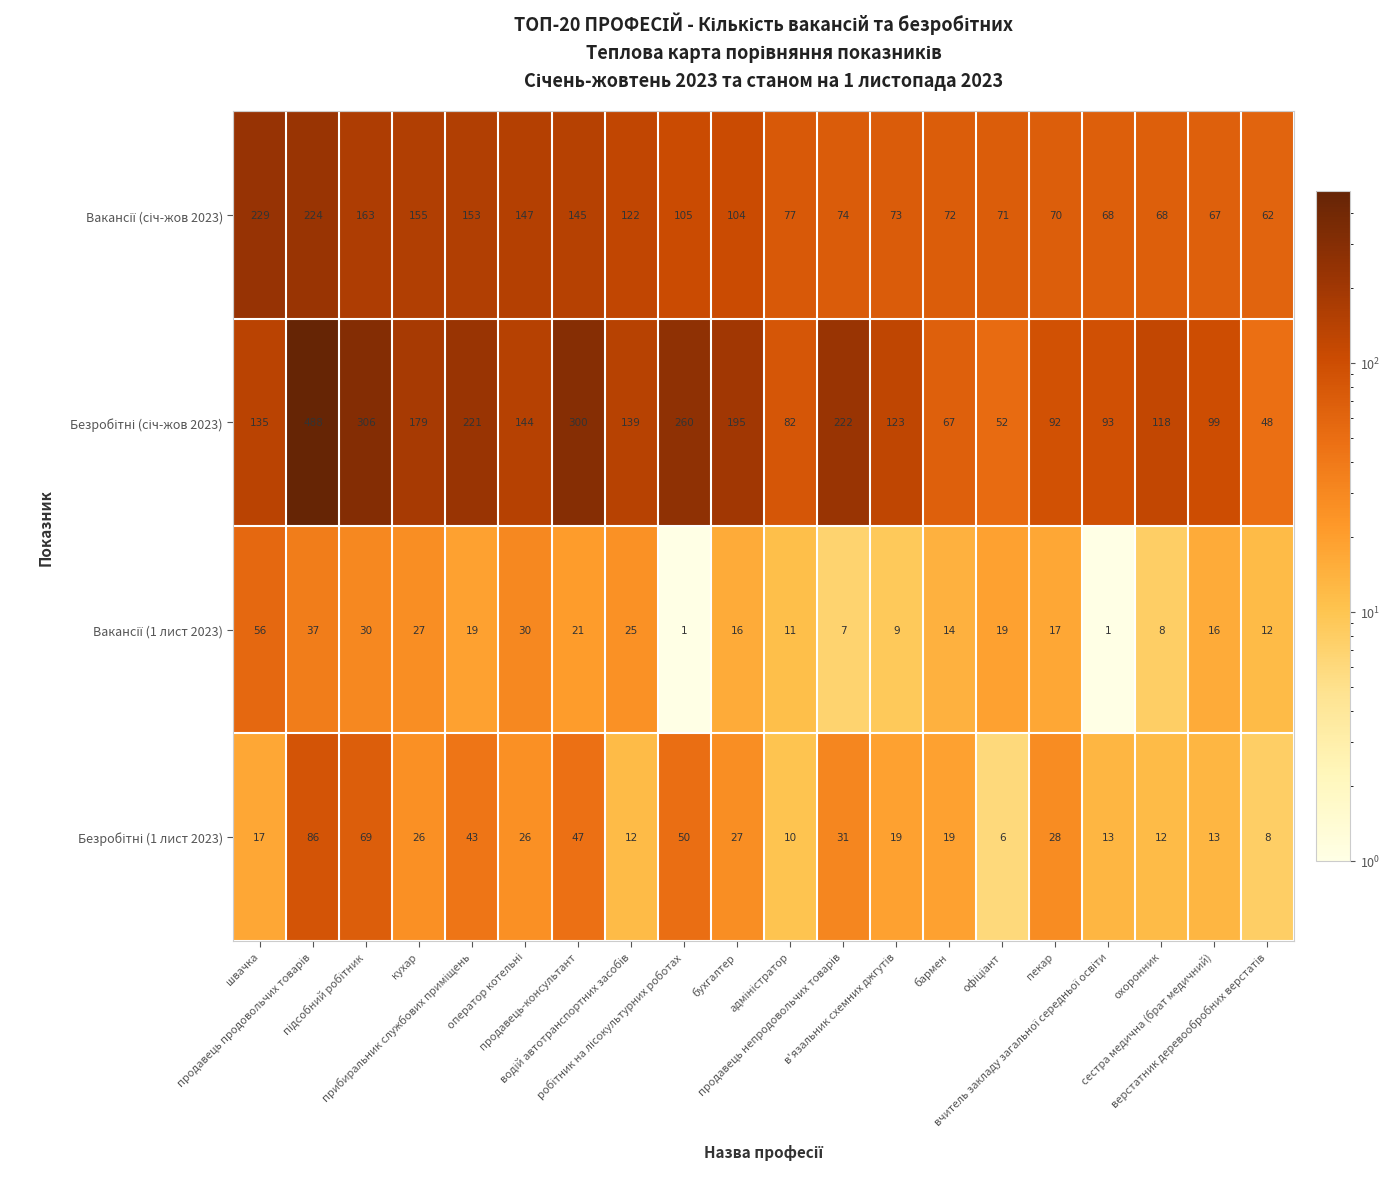

What is the greatest value displayed?

488